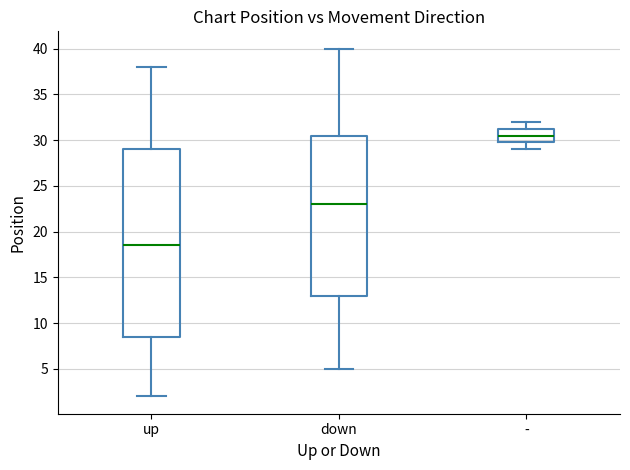

Reading left to right, read every box against the y-axis: the position of its median line, the range the box covers, and the ends of its whiskers. The values are not printed on the chart, so give them approximately, as read against the axis.

up: median 18.5, box 8.5 to 29.0, whiskers 2.0 to 38.0
down: median 23.0, box 13.0 to 30.5, whiskers 5.0 to 40.0
-: median 30.5, box 30.0 to 31.5, whiskers 29.0 to 32.0